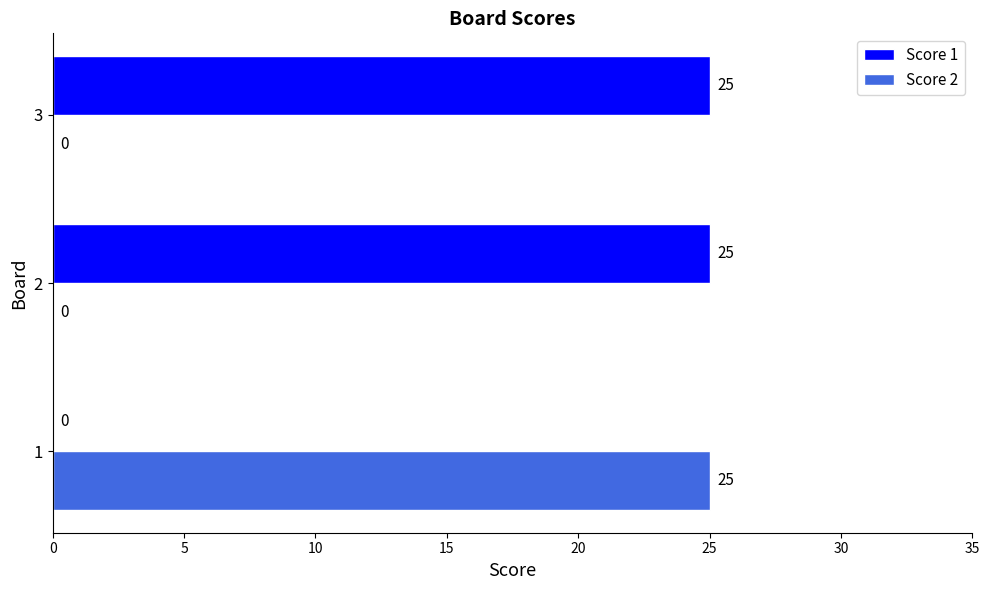

What is the sum of the Score 1 values at 2 and 3?

50